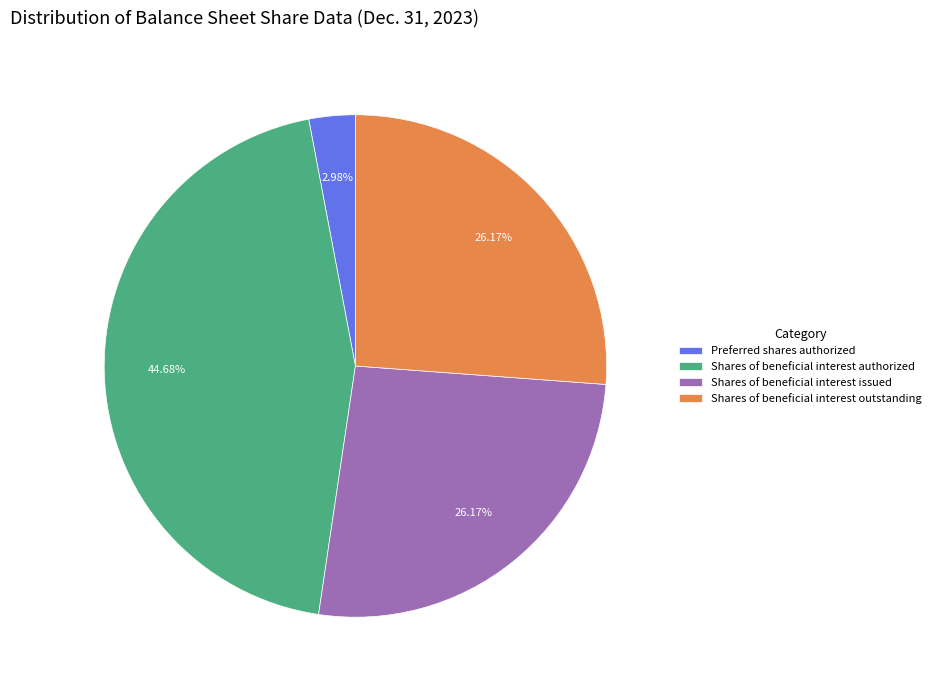

To the nearest percent, what is the average slice percentage?

25%